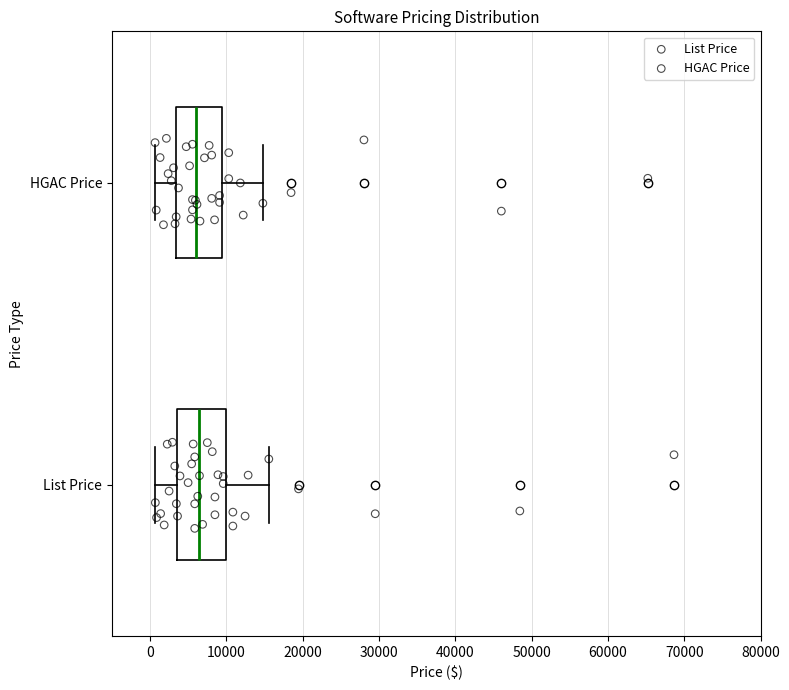

Where does the right whisker of the box for HGAC Price end on the x-axis? The values are not printed on the chart, so give them approximately, as read against the axis.

15000